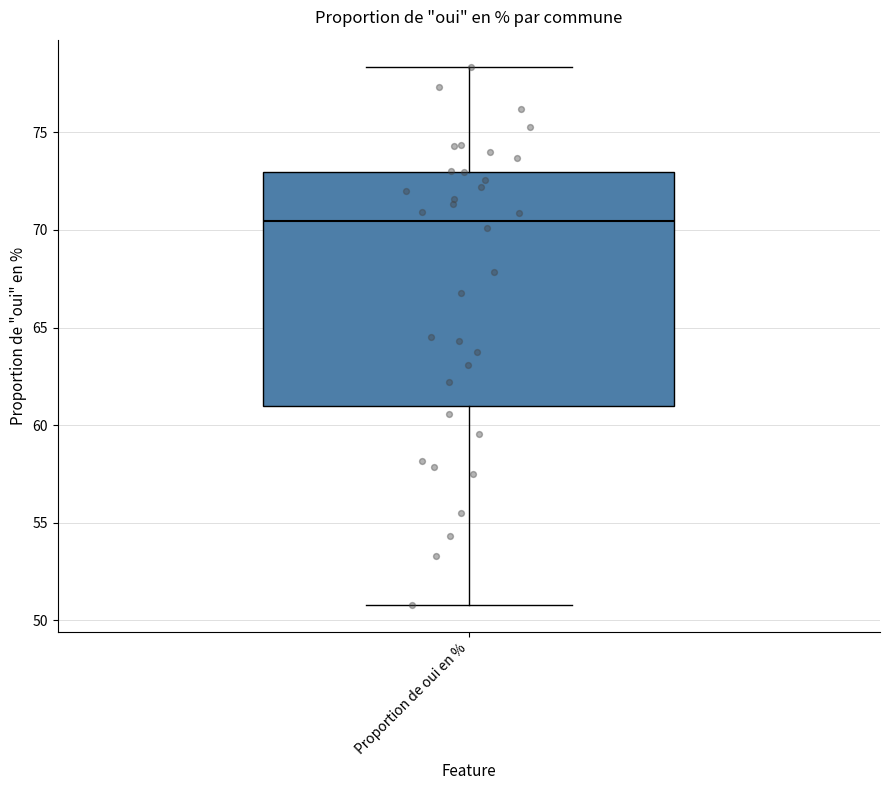

Where does the upper whisker of the box for Proportion de oui en % end on the y-axis? The values are not printed on the chart, so give them approximately, as read against the axis.

78.5